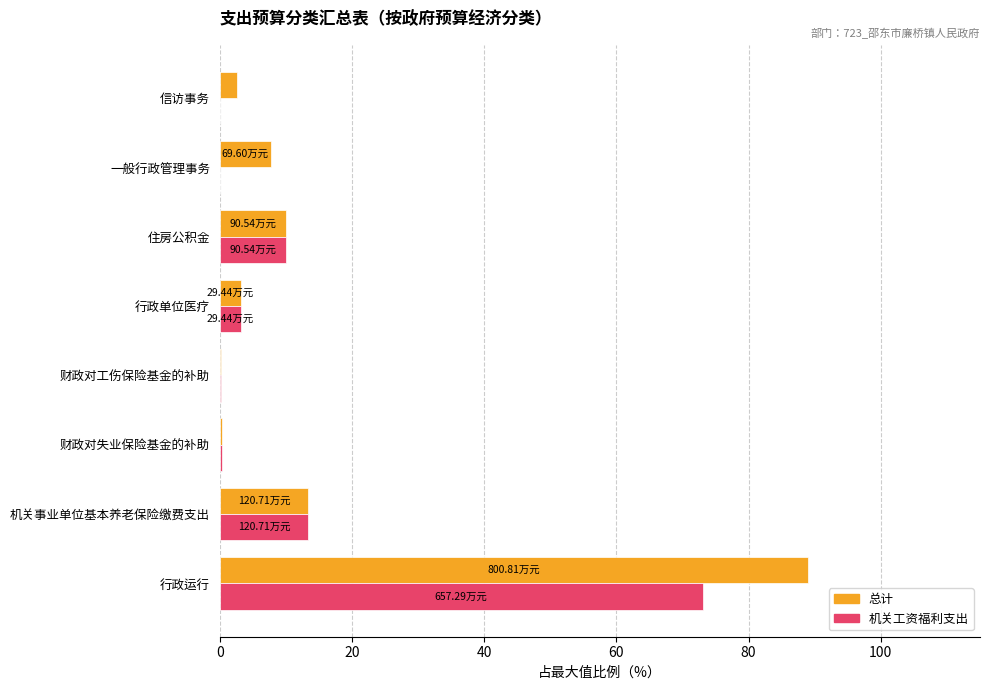

How many values in the 总计 series exceed 7?

4